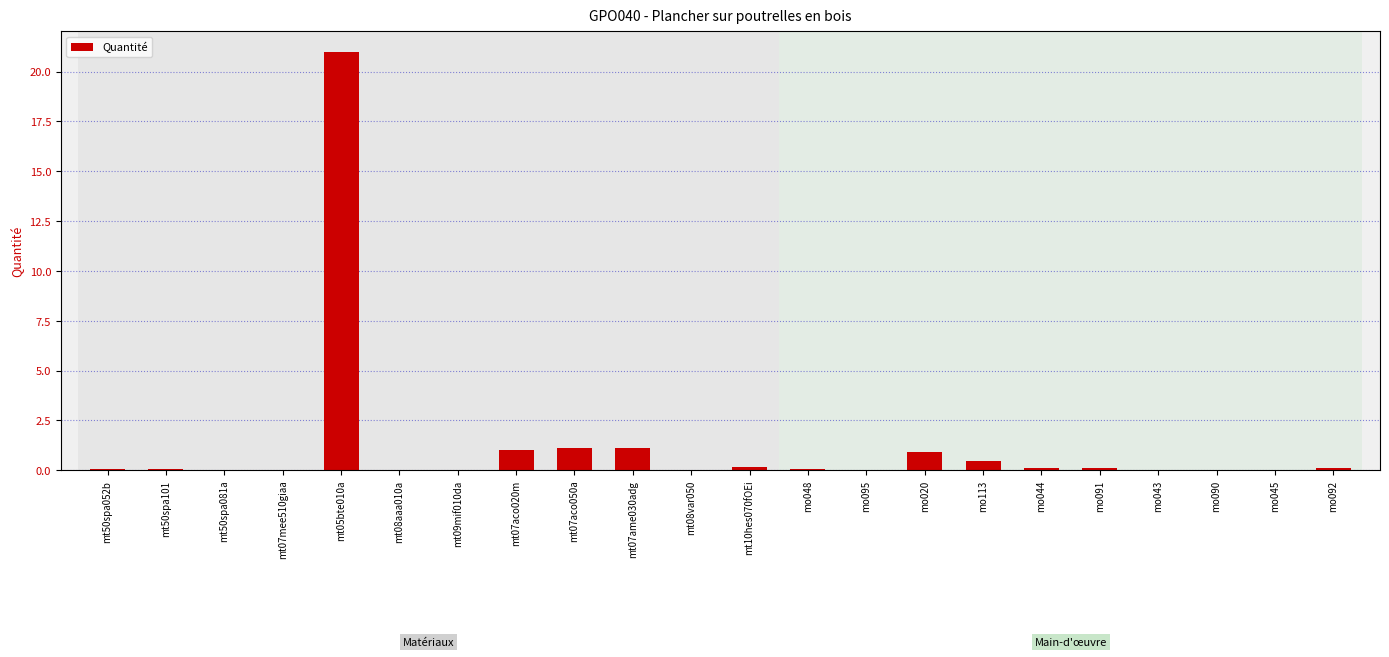

What is the greatest value displayed?

21.0